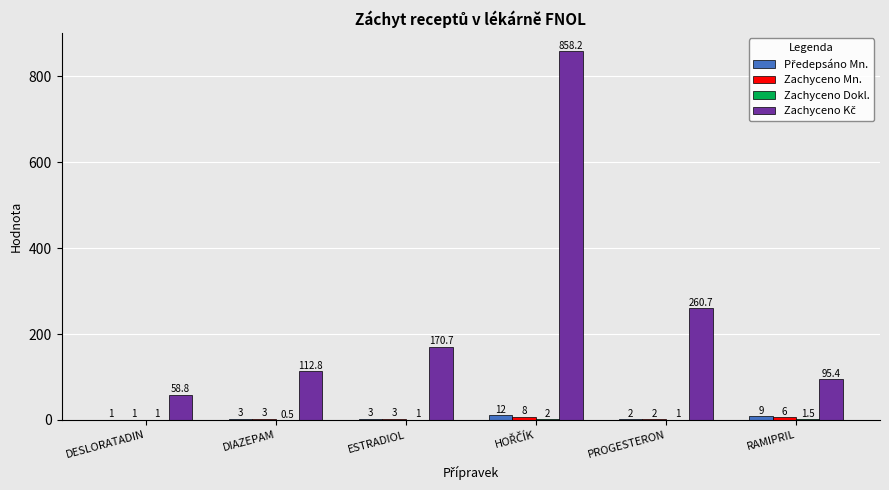

How many groups of bars are there?

6